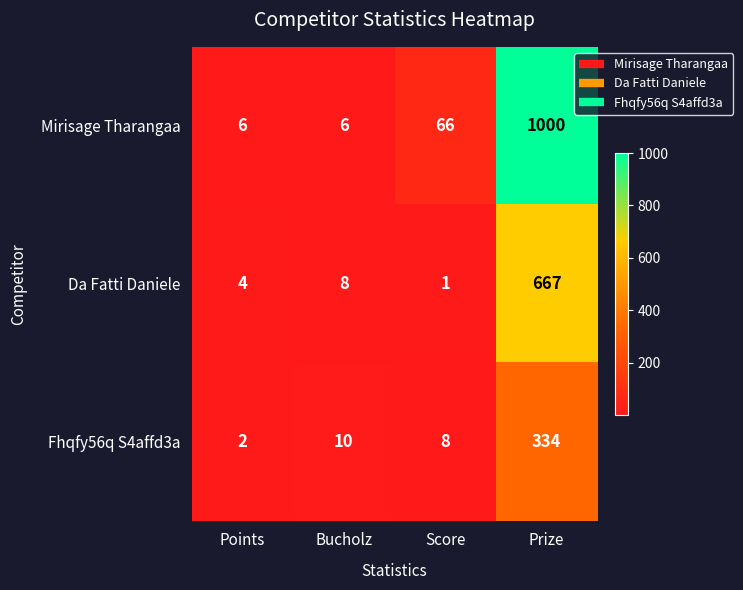

The value of Da Fatti Daniele at Bucholz is 8. True or false?

True